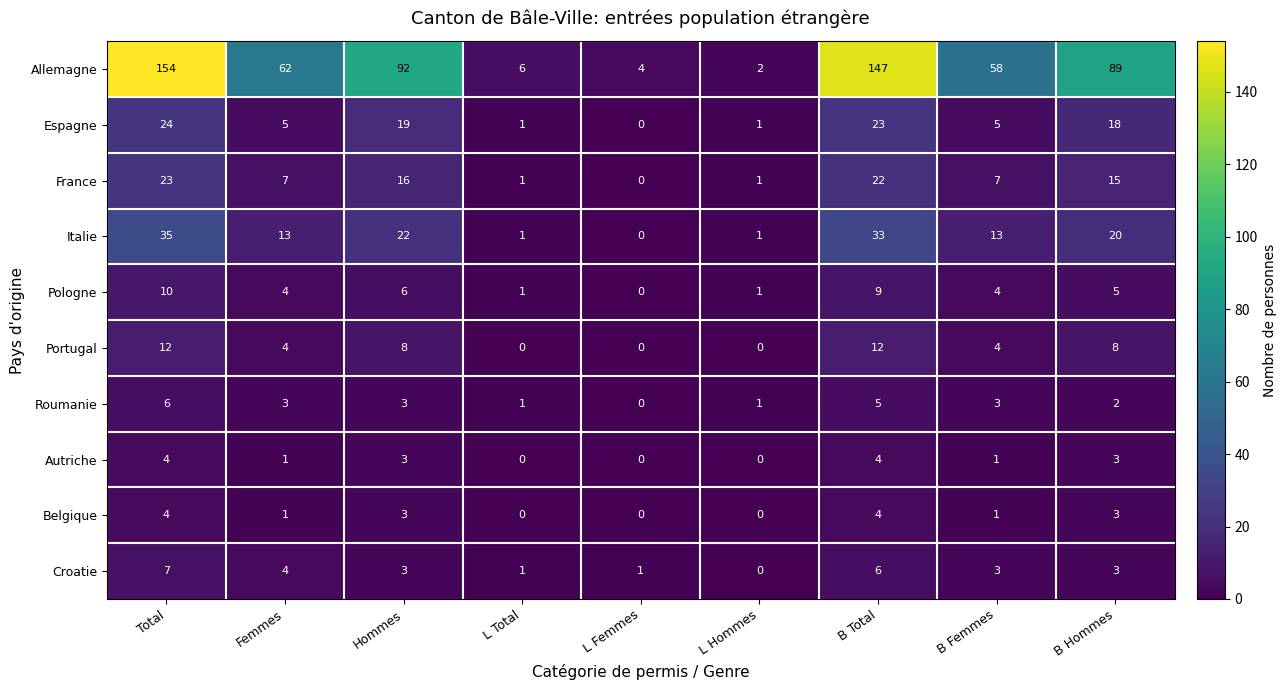

Between B Total and B Femmes, which series saw the biggest shift?

Allemagne